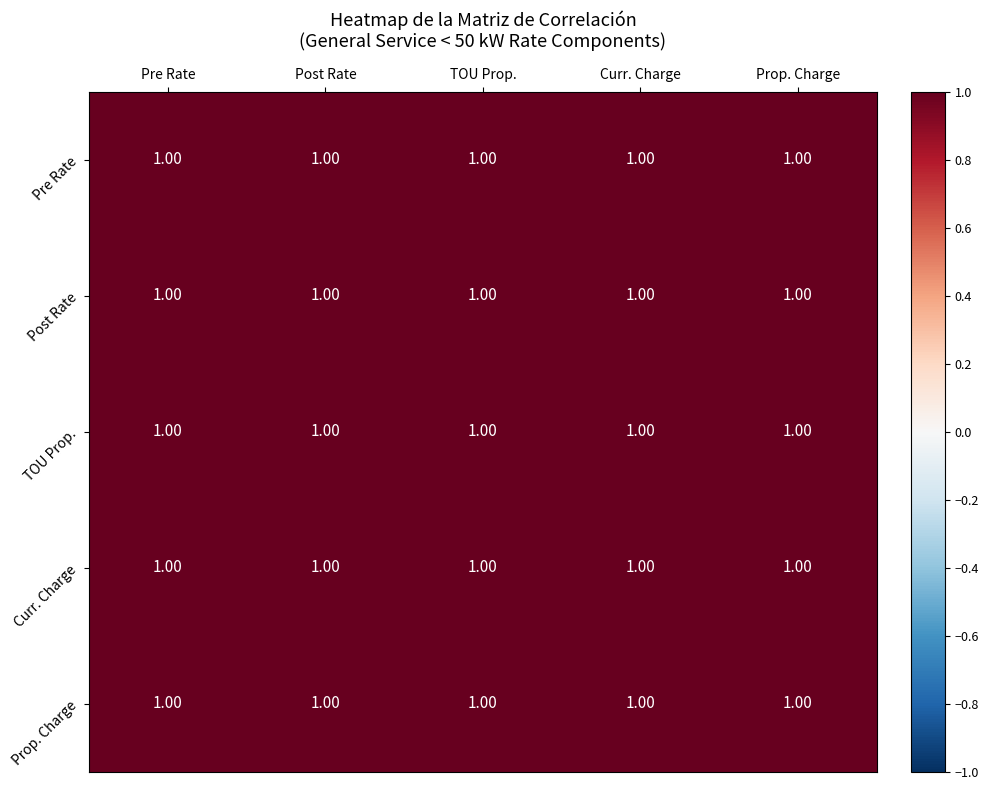

Count the number of categories in the chart.

5